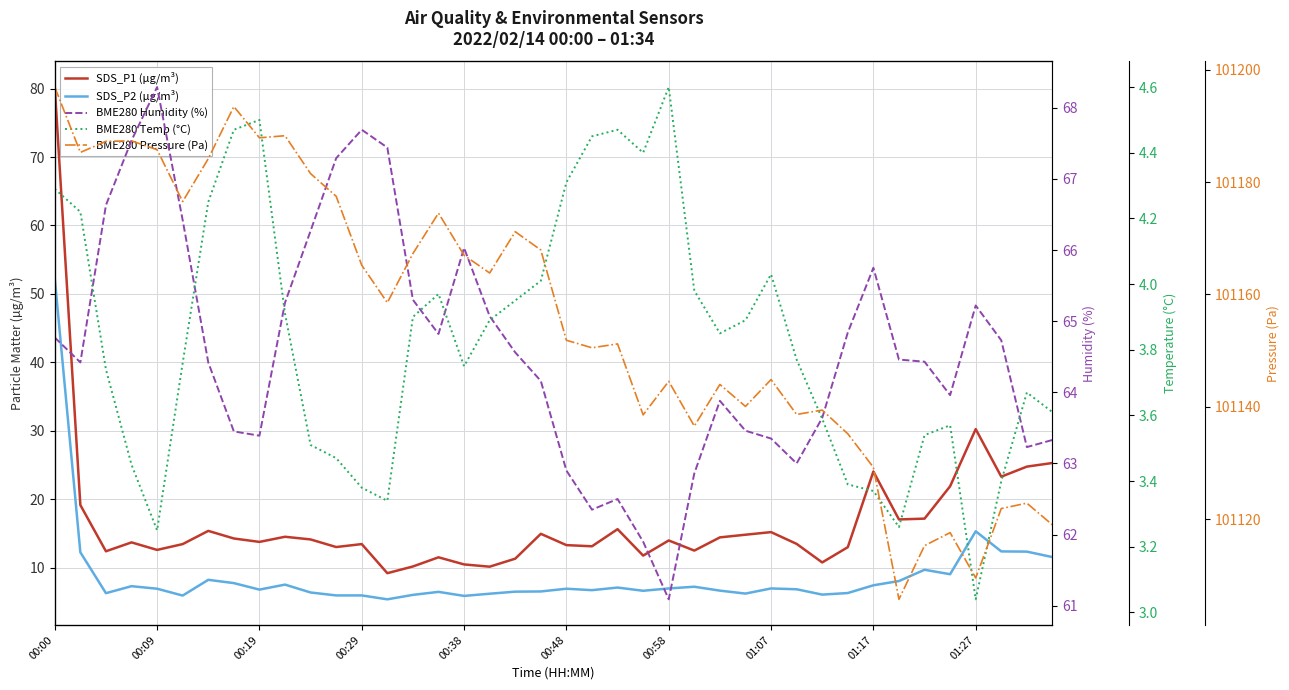

What position from the right is 18?

22